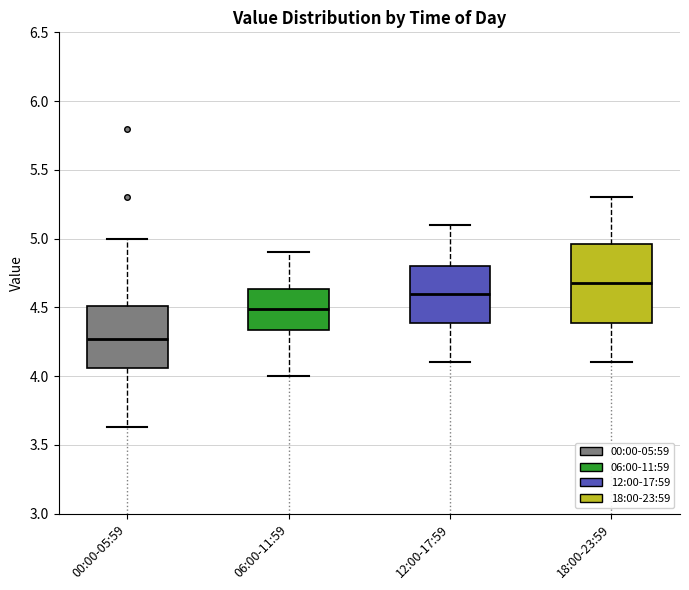

Reading left to right, transcribe this box plot: for each box, give where its median line is, the range the box spans, and where its two whiskers end, as read against the y-axis. The values are not printed on the chart, so give them approximately, as read against the axis.

00:00-05:59: median 4.25, box 4.05 to 4.50, whiskers 3.65 to 5.00
06:00-11:59: median 4.50, box 4.35 to 4.65, whiskers 4.00 to 4.90
12:00-17:59: median 4.60, box 4.40 to 4.80, whiskers 4.10 to 5.10
18:00-23:59: median 4.70, box 4.40 to 4.95, whiskers 4.10 to 5.30